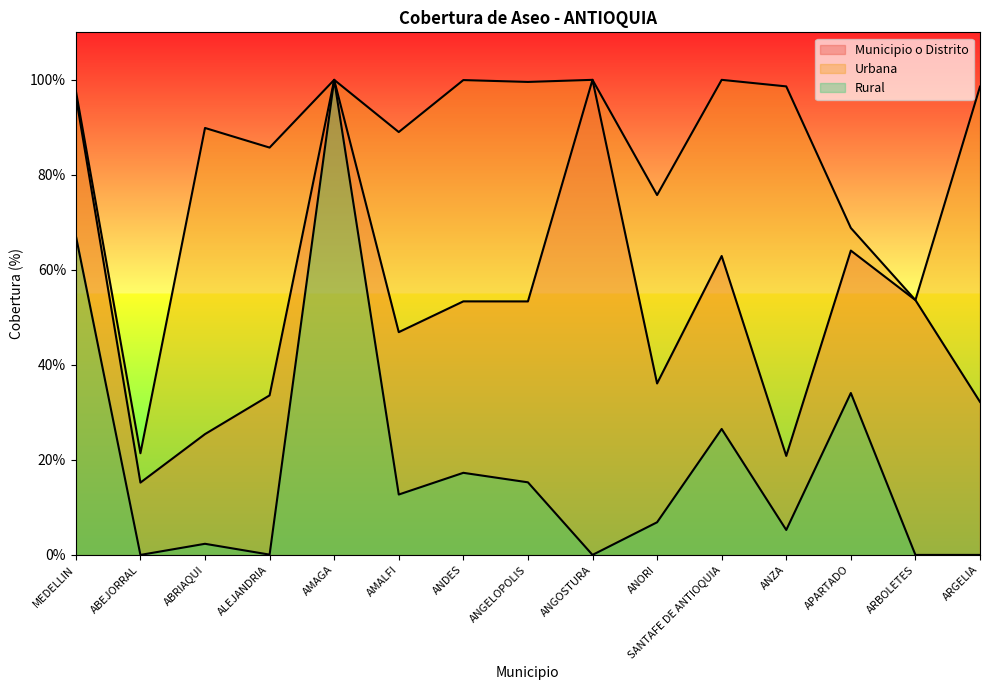

Reading left to right, list all the values displayed in this chart.

Municipio o Distrito: MEDELLIN=96.6	ABEJORRAL=15.2	ABRIAQUI=25.4	ALEJANDRIA=33.6	AMAGA=100.0	AMALFI=46.9	ANDES=53.4	ANGELOPOLIS=53.4	ANGOSTURA=100.0	ANORI=36.1	SANTAFE DE ANTIOQUIA=62.9	ANZA=20.8	APARTADO=64.1	ARBOLETES=53.6	ARGELIA=32.2
Urbana: MEDELLIN=97.7	ABEJORRAL=21.4	ABRIAQUI=89.9	ALEJANDRIA=85.7	AMAGA=100.0	AMALFI=89.0	ANDES=100.0	ANGELOPOLIS=99.6	ANGOSTURA=100.0	ANORI=75.8	SANTAFE DE ANTIOQUIA=100.0	ANZA=98.6	APARTADO=68.8	ARBOLETES=53.6	ARGELIA=98.6
Rural: MEDELLIN=67.2	ABEJORRAL=0.0	ABRIAQUI=2.3	ALEJANDRIA=0.1	AMAGA=100.0	AMALFI=12.7	ANDES=17.3	ANGELOPOLIS=15.3	ANGOSTURA=0.0	ANORI=6.9	SANTAFE DE ANTIOQUIA=26.5	ANZA=5.2	APARTADO=34.1	ARBOLETES=0.0	ARGELIA=0.0